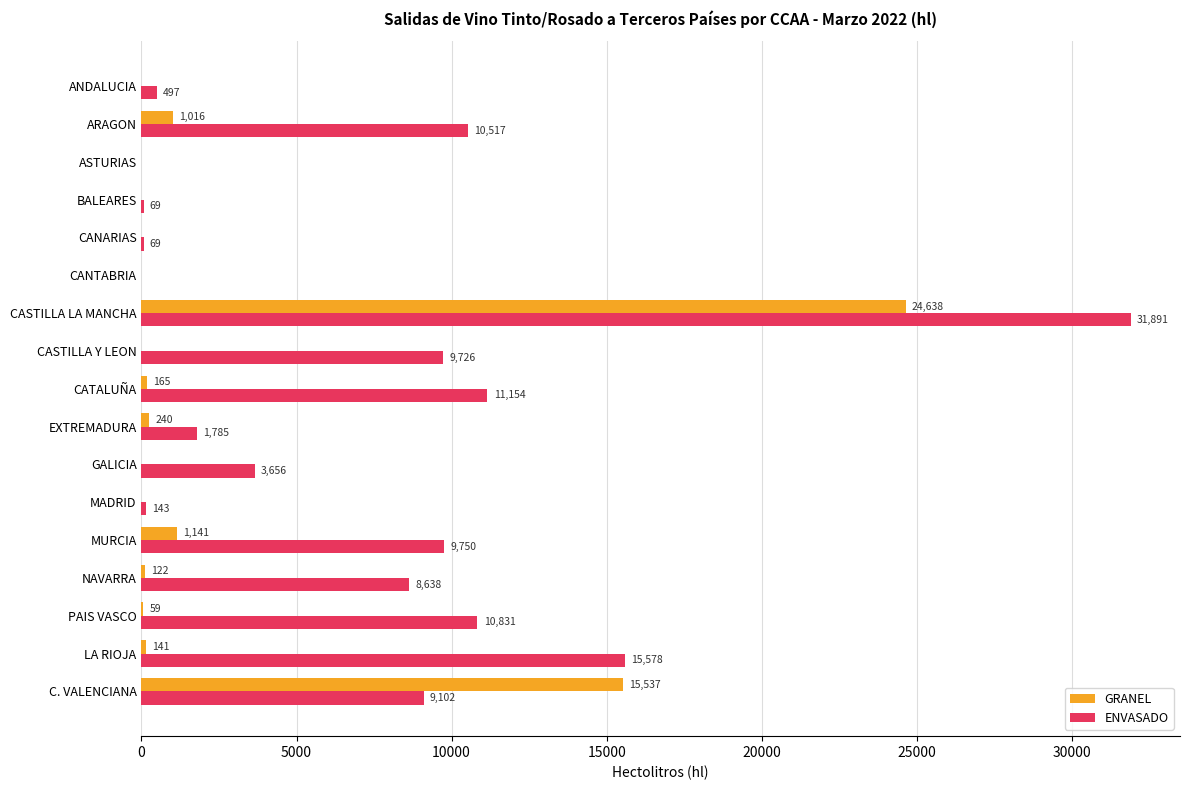

Between CATALUÑA and NAVARRA, which series saw the biggest shift?

ENVASADO